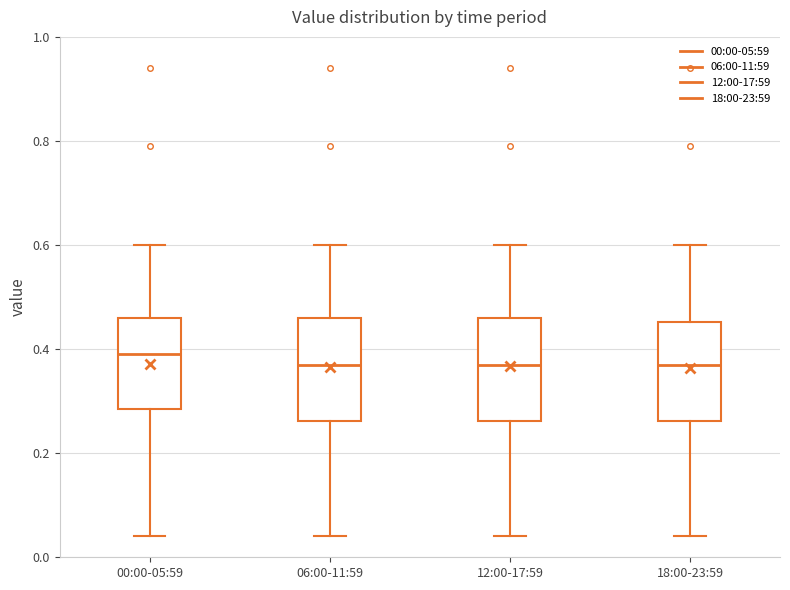

Where is the upper edge of the box for 00:00-05:59 on the y-axis? The values are not printed on the chart, so give them approximately, as read against the axis.

0.46